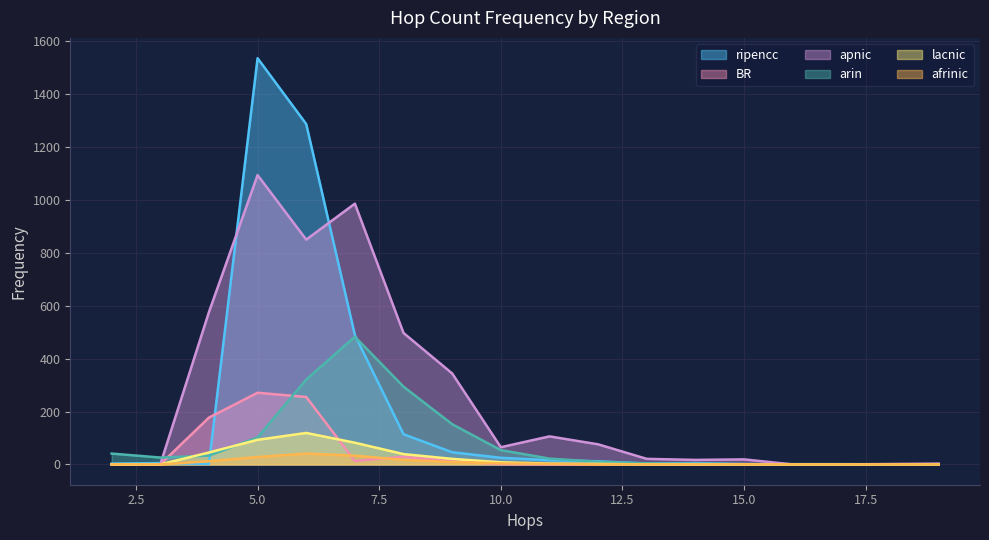

What is the difference between the maximum and second lowest values in the apnic series?

1094